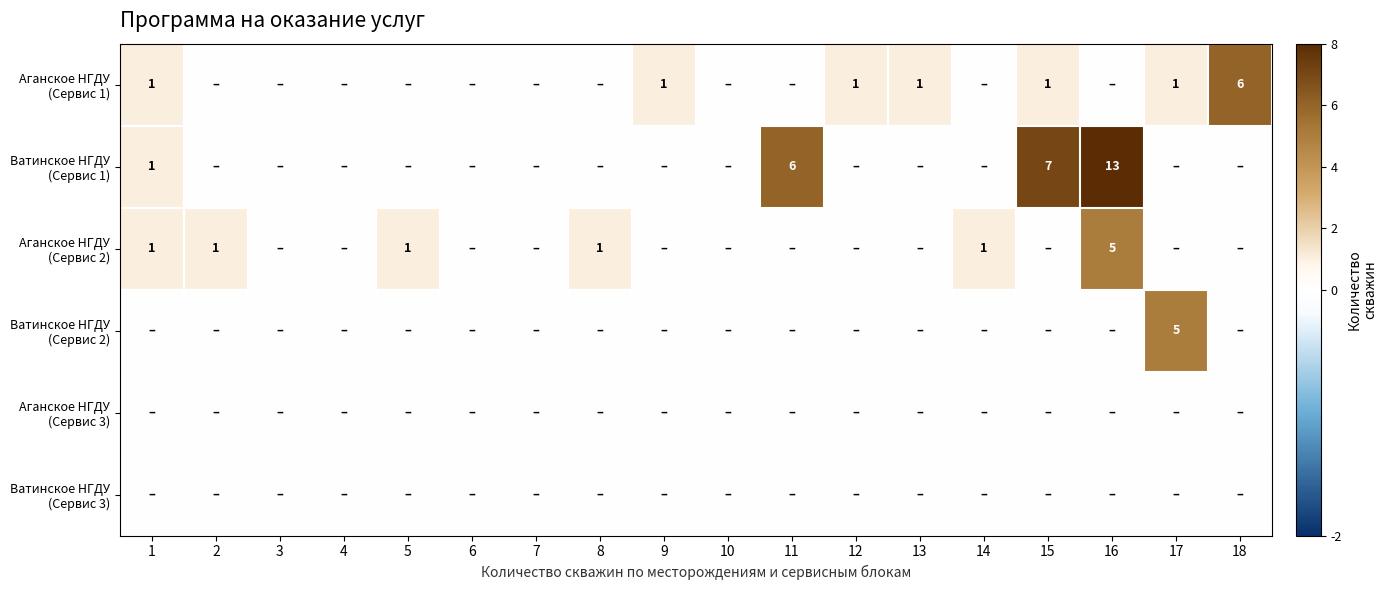

The value of Ватинское НГДУ (Сервис 2) at 10 is -2. True or false?

False